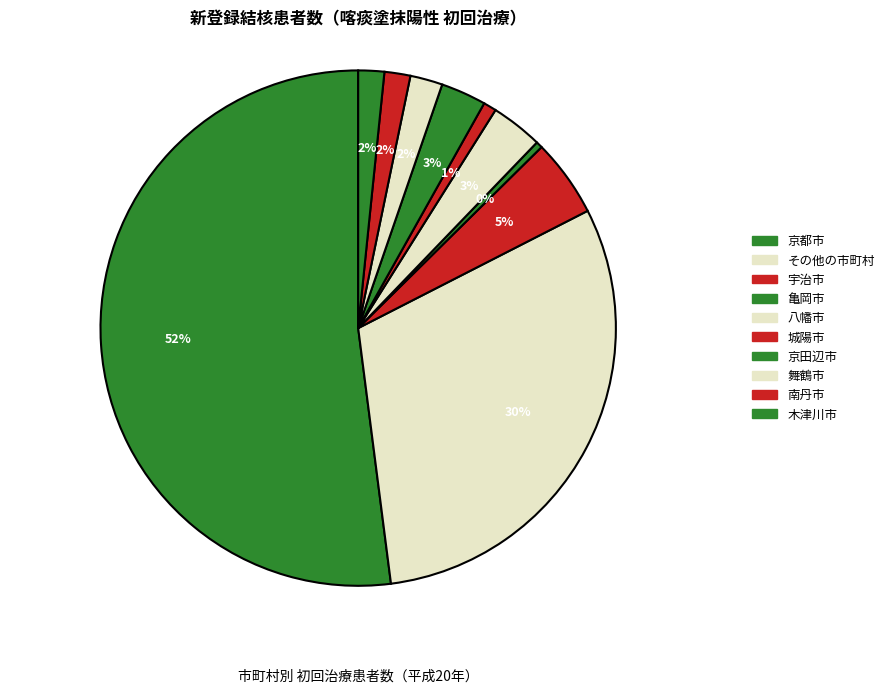

Which category has the biggest portion of the pie?

京都市